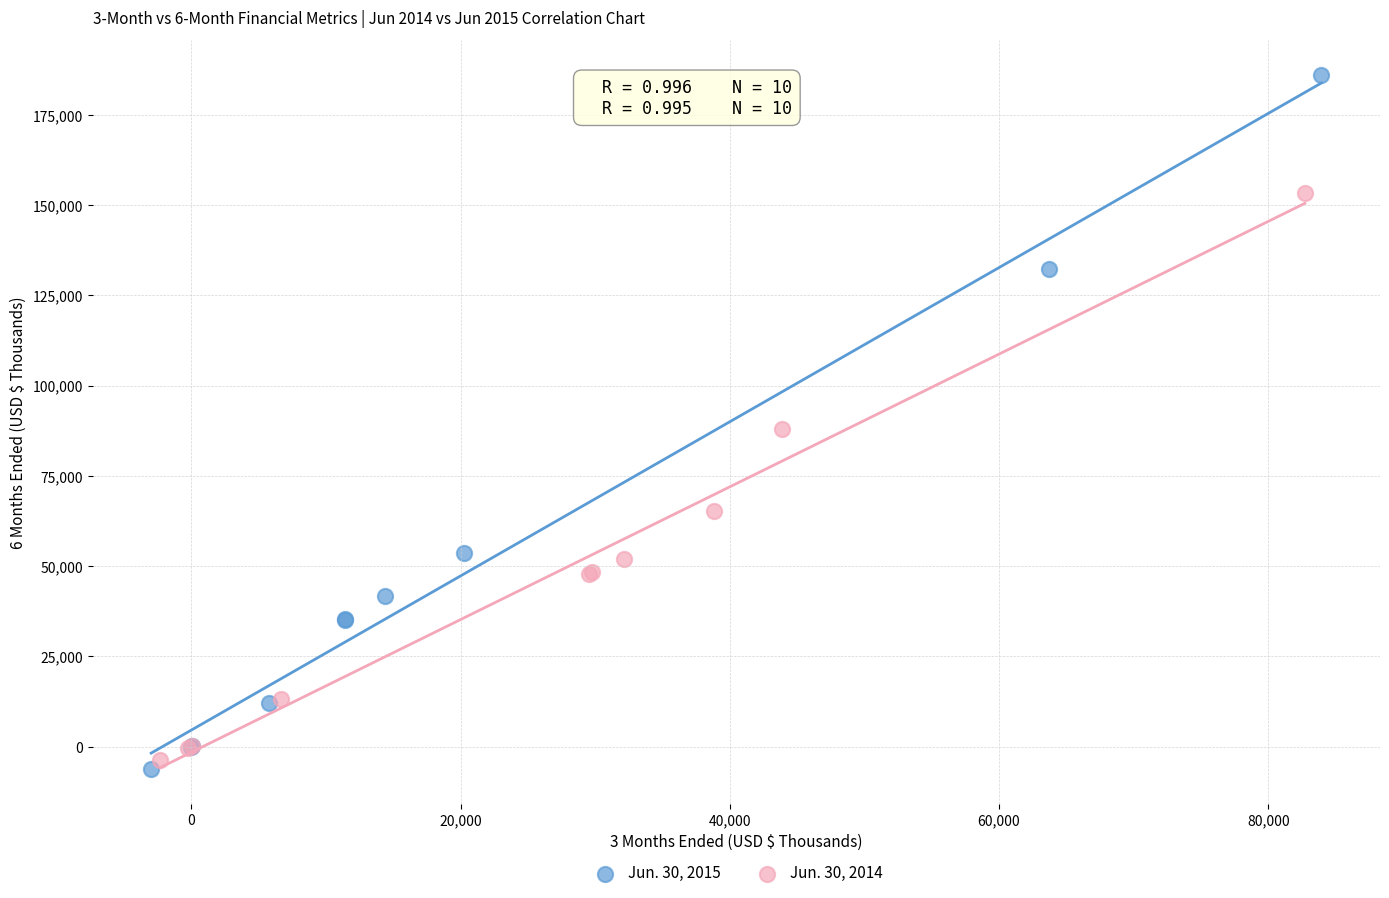

Which series has the largest Y range (max minus min)?

Jun. 30, 2015